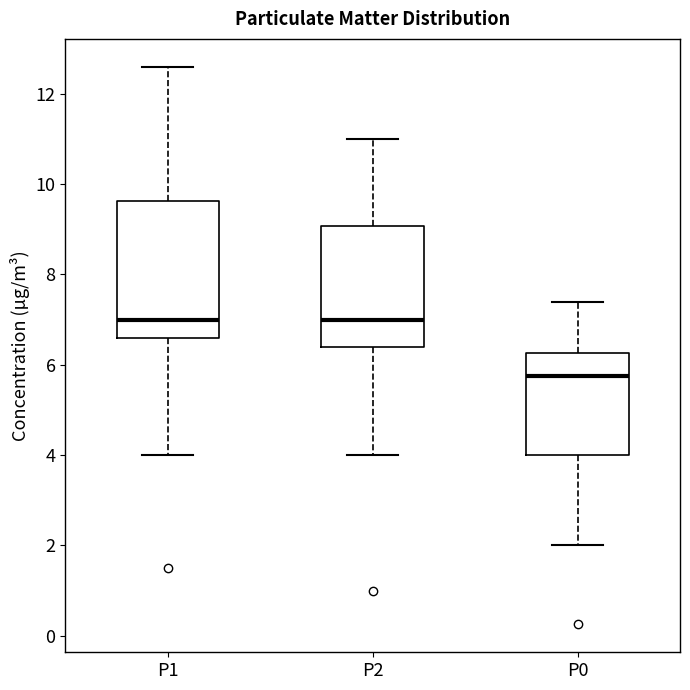

Where does the median line of the box for P0 sit on the y-axis? The values are not printed on the chart, so give them approximately, as read against the axis.

5.8